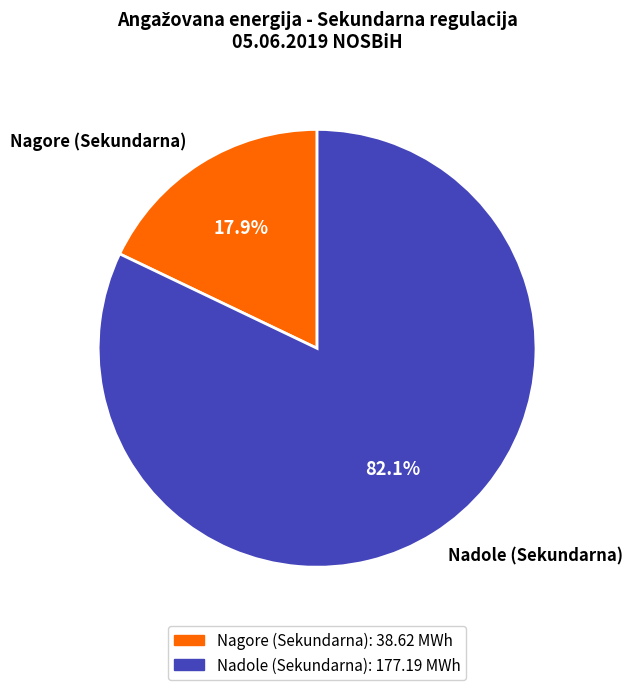

Does Nagore (Sekundarna) account for over 50% of the chart?

No